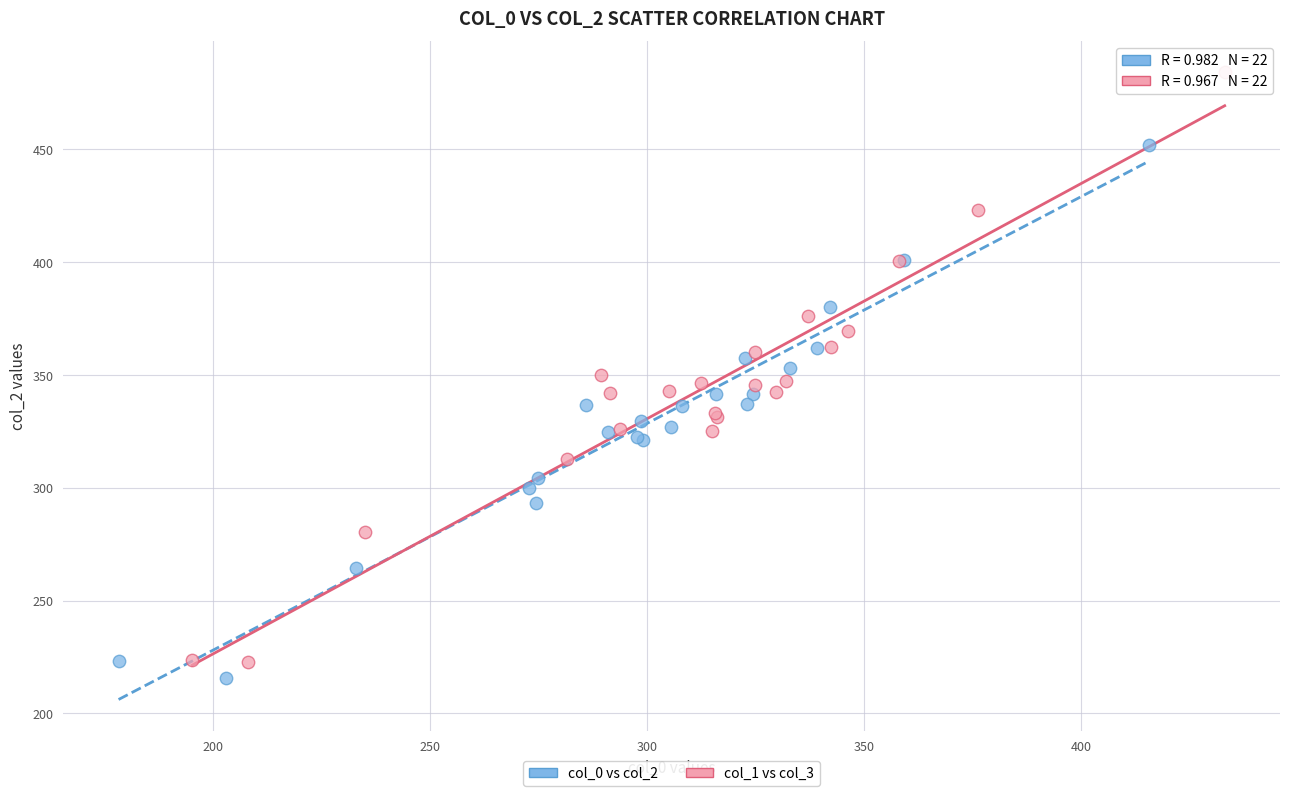

Which series contains the highest Y value?

col_1 vs col_3